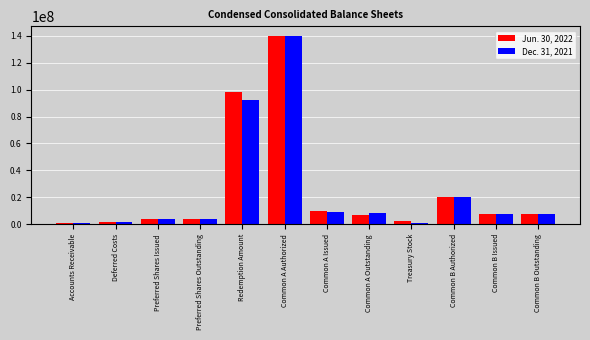

What is the label of the 8th bar from the right?

Redemption Amount